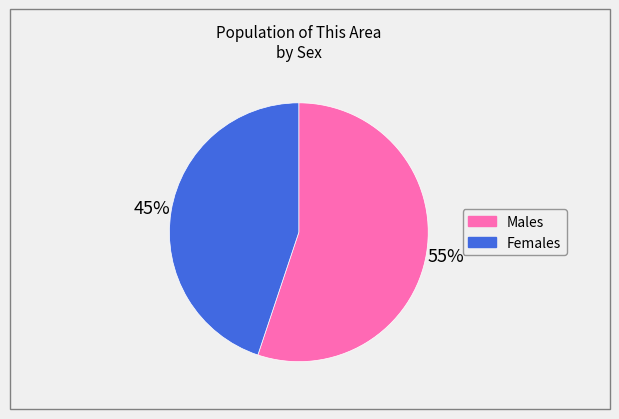

To the nearest percent, what is the difference between the largest and smallest slice percentages?

10%